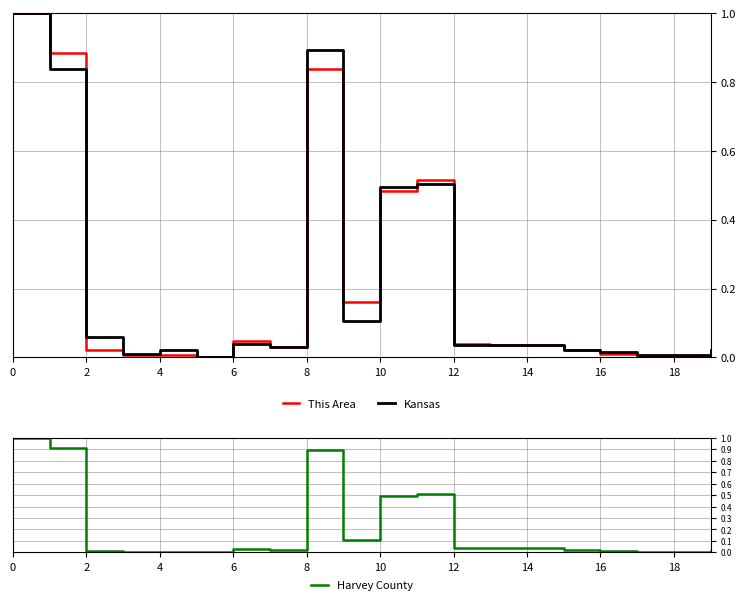

What value does the Harvey County series have at 10?

0.5